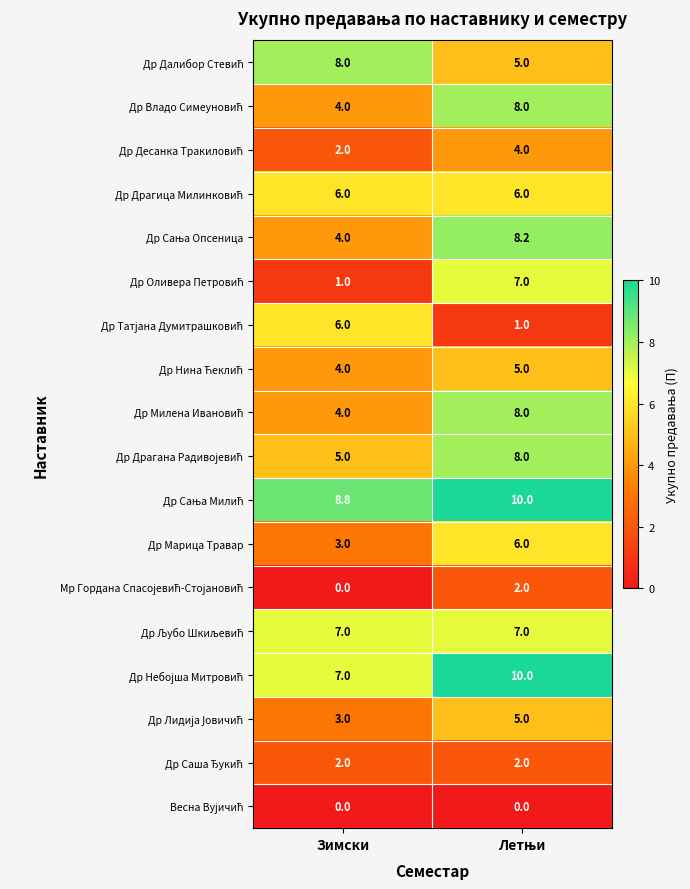

What is the maximum value shown in the chart?

10.0